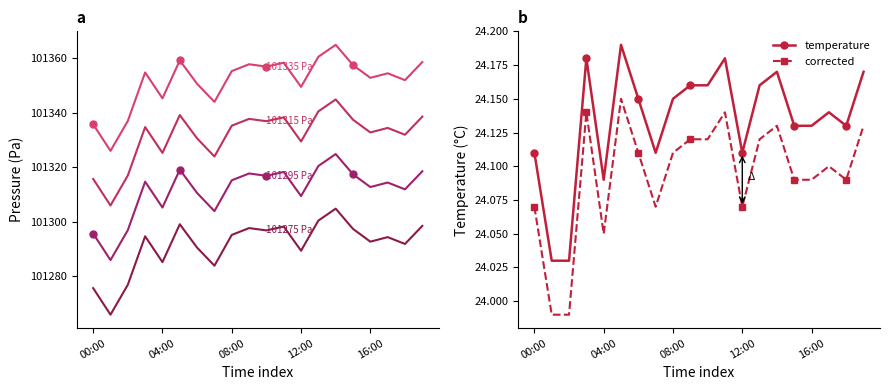

True or false: temperature and corrected cross at least once.

False